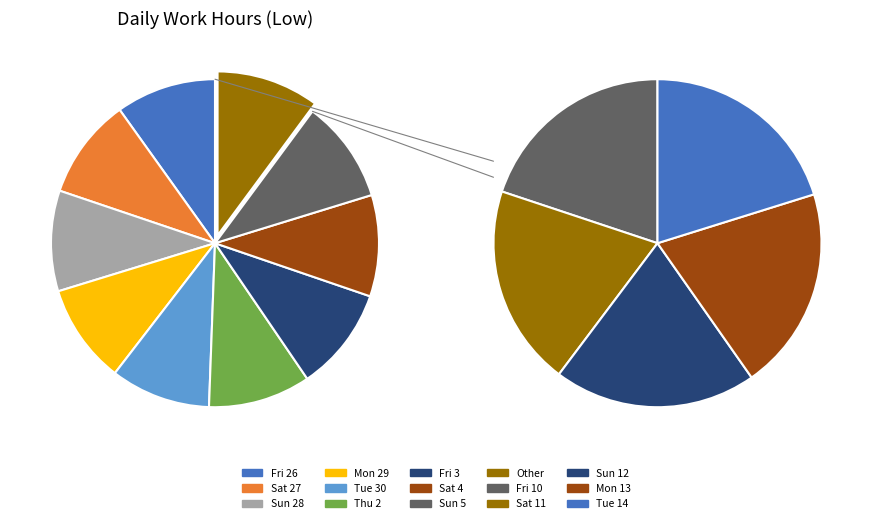

To the nearest percent, what percentage of the pie is Fri 26?

10%